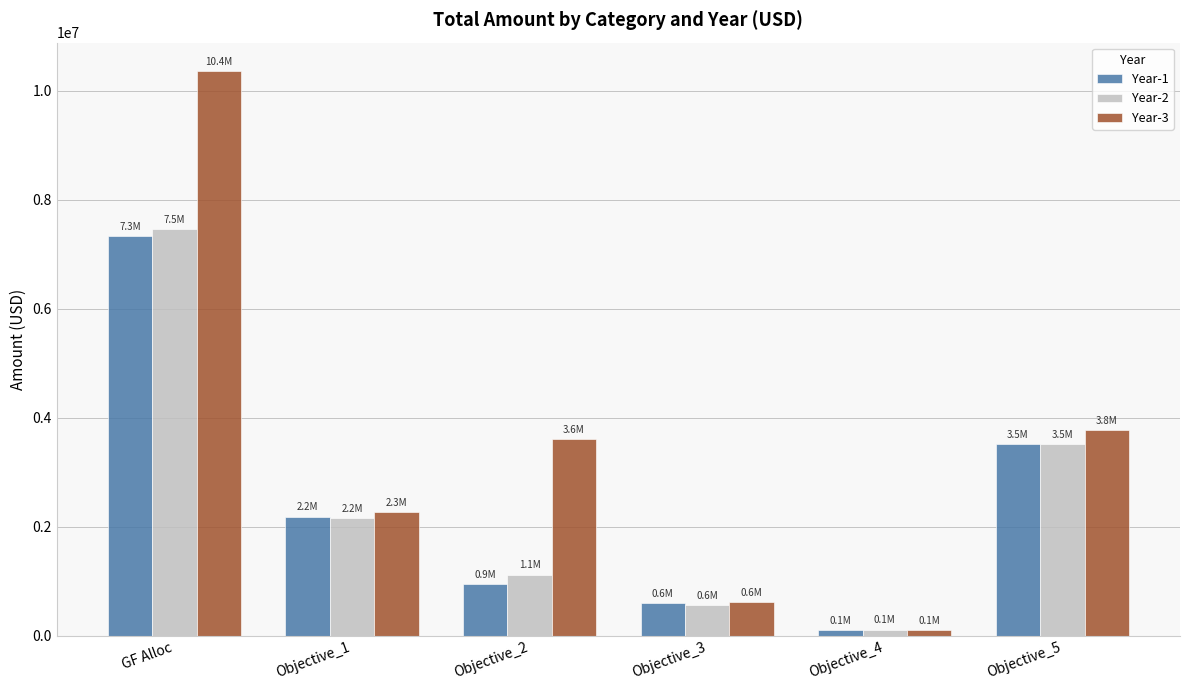

At which category does the chart reach its peak across all series?

GF Alloc